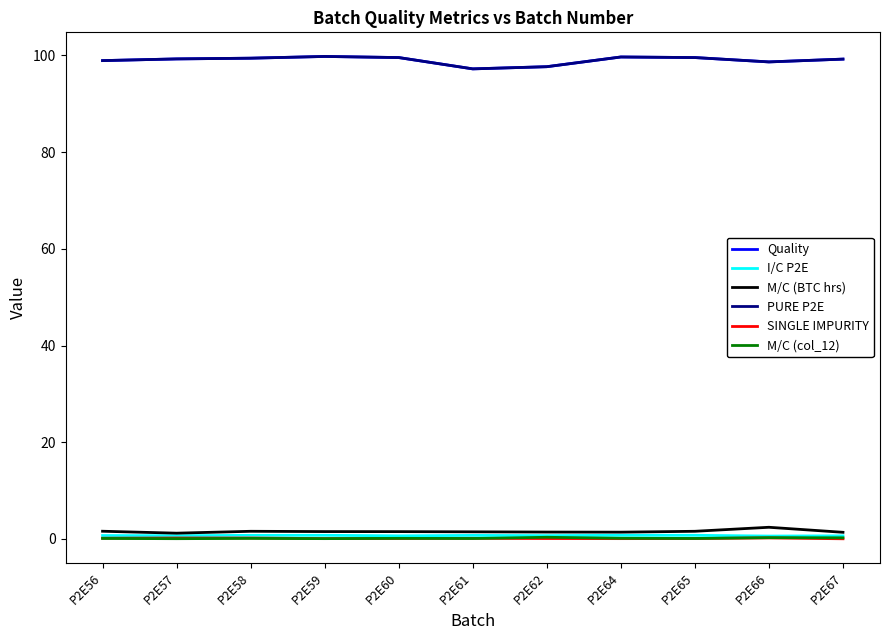

What is the total value across all series at P2E61?

196.9